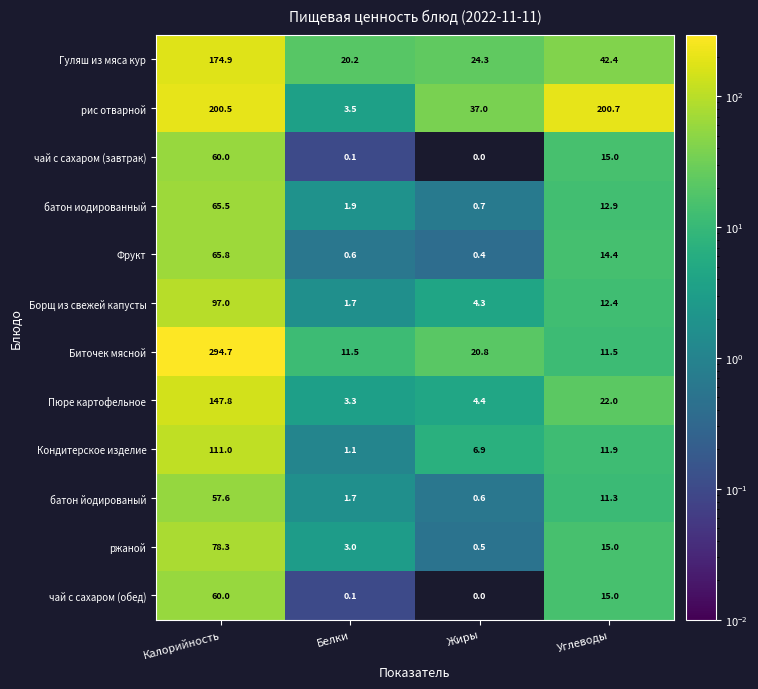

What is the lowest value of the рис отварной series?

3.5